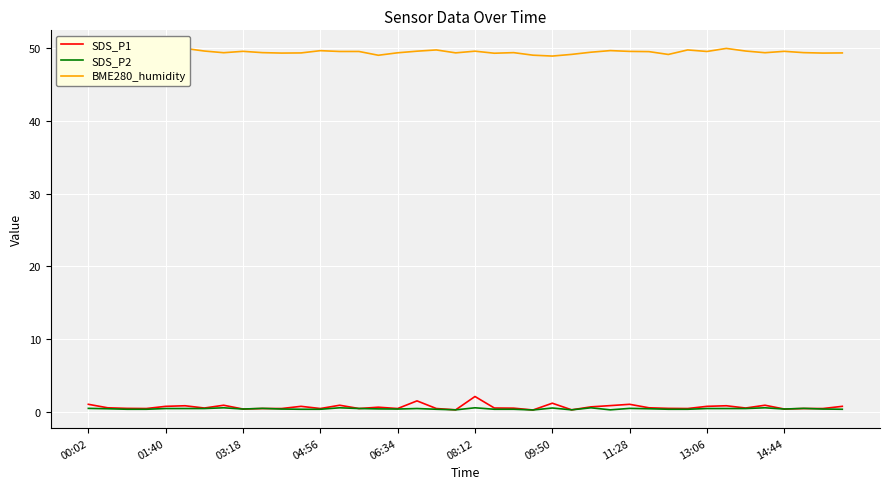

True or false: SDS_P2 and BME280_humidity intersect in this chart.

False